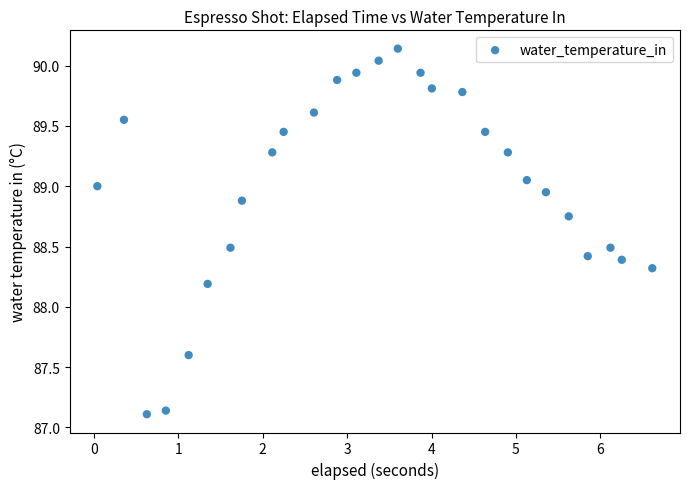

What is the range of Y values (max minus min)?

3.0